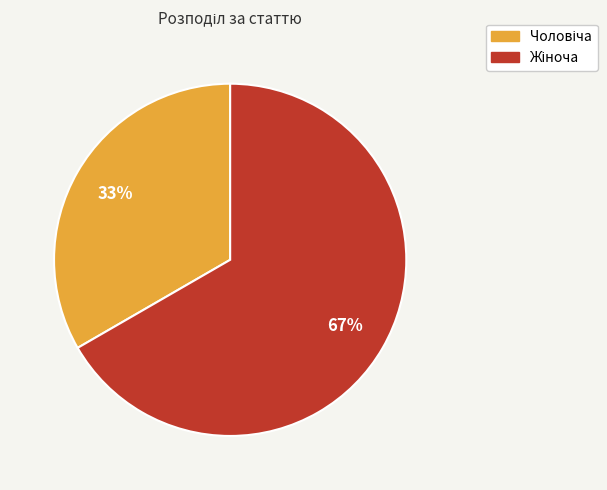

Is there a majority slice in this chart?

Yes